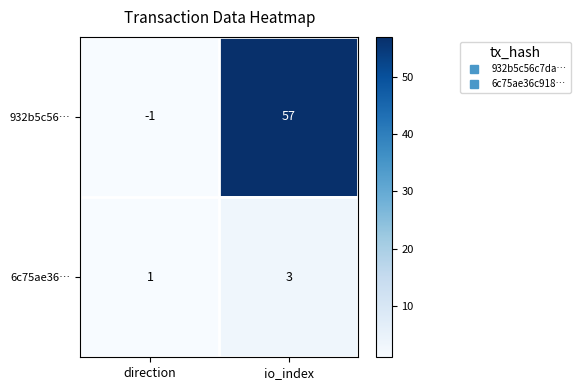

What is the sum of all 6c75ae36… values?

4